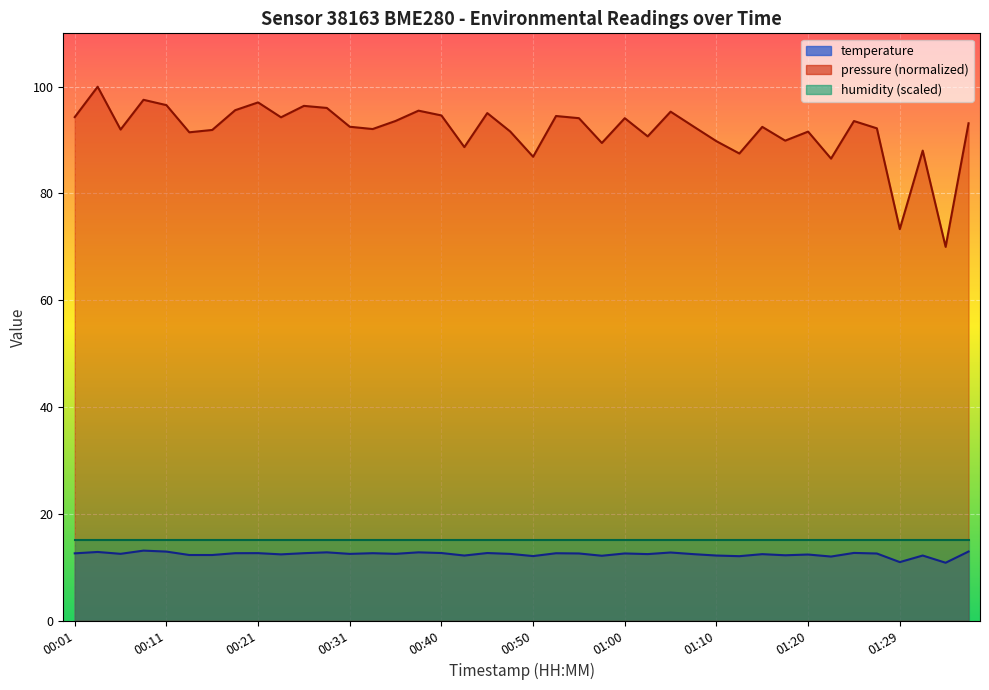

What is the sum of all values?

496.9